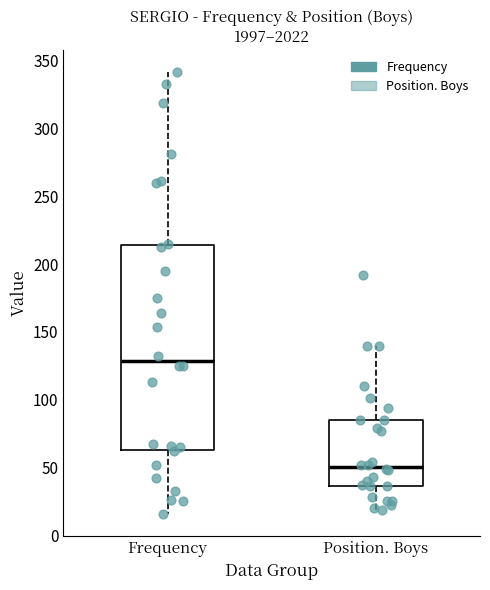

Reading left to right, transcribe this box plot: for each box, give where its median line is, the range the box spans, and where its two whiskers end, as read against the y-axis. The values are not printed on the chart, so give them approximately, as read against the axis.

Frequency: median 130, box 65 to 215, whiskers 15 to 340
Position. Boys: median 50, box 35 to 85, whiskers 20 to 140